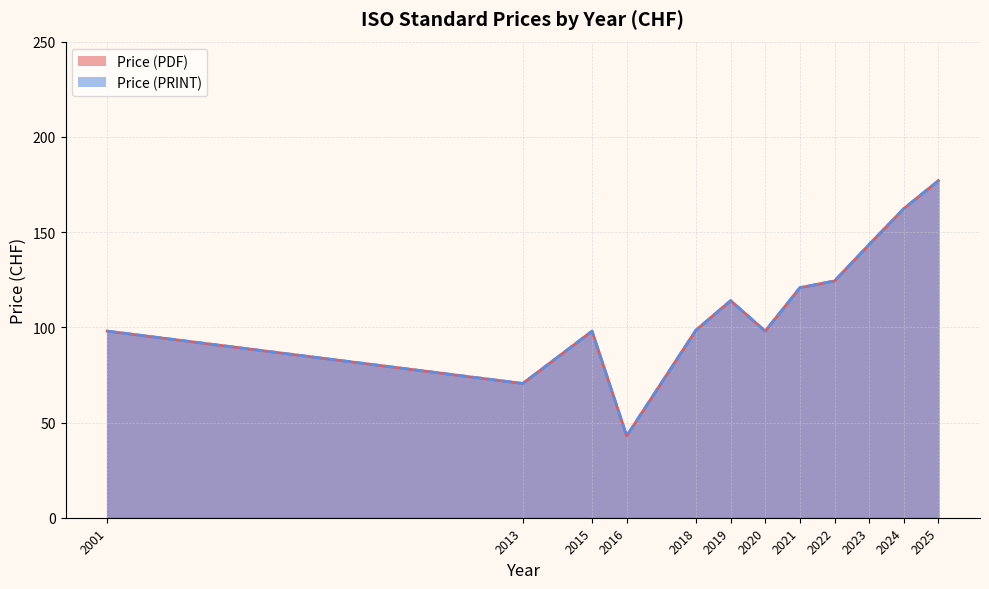

True or false: Price (PDF) and Price (PRINT) intersect in this chart.

False